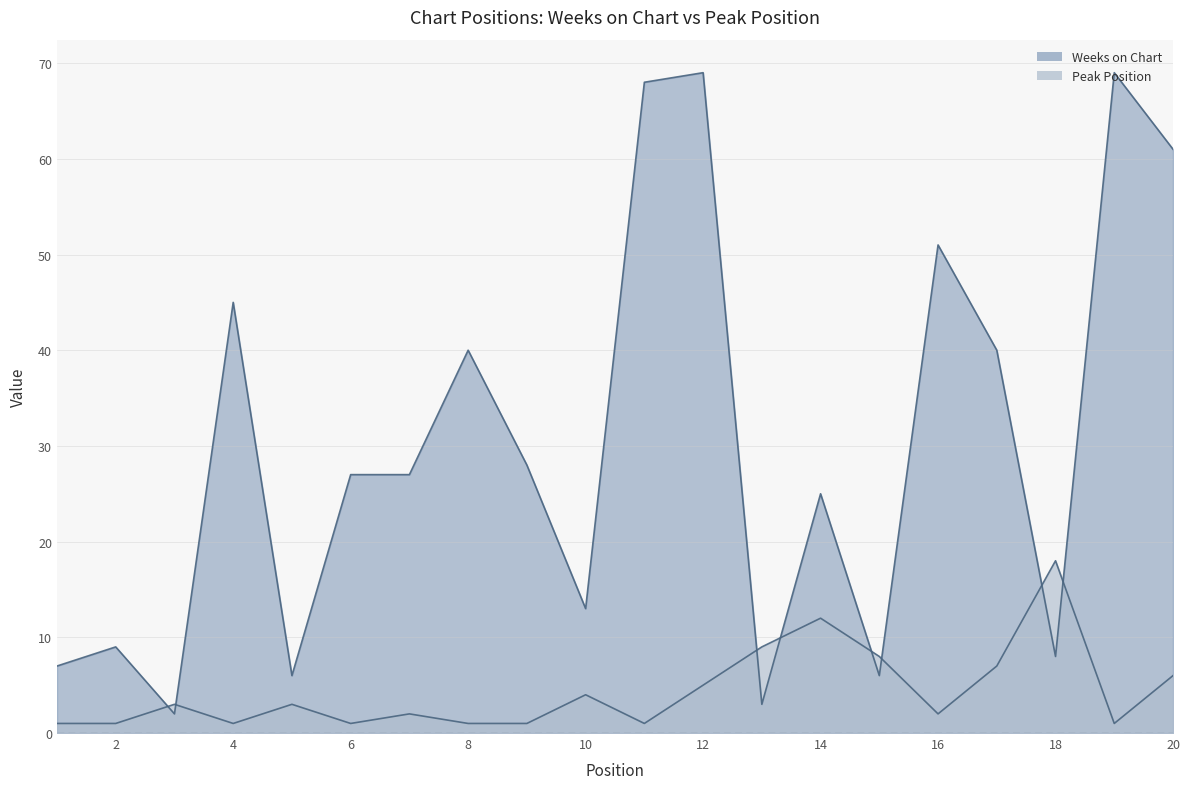

What is the difference between the maximum and minimum values in the Weeks on Chart series?

67